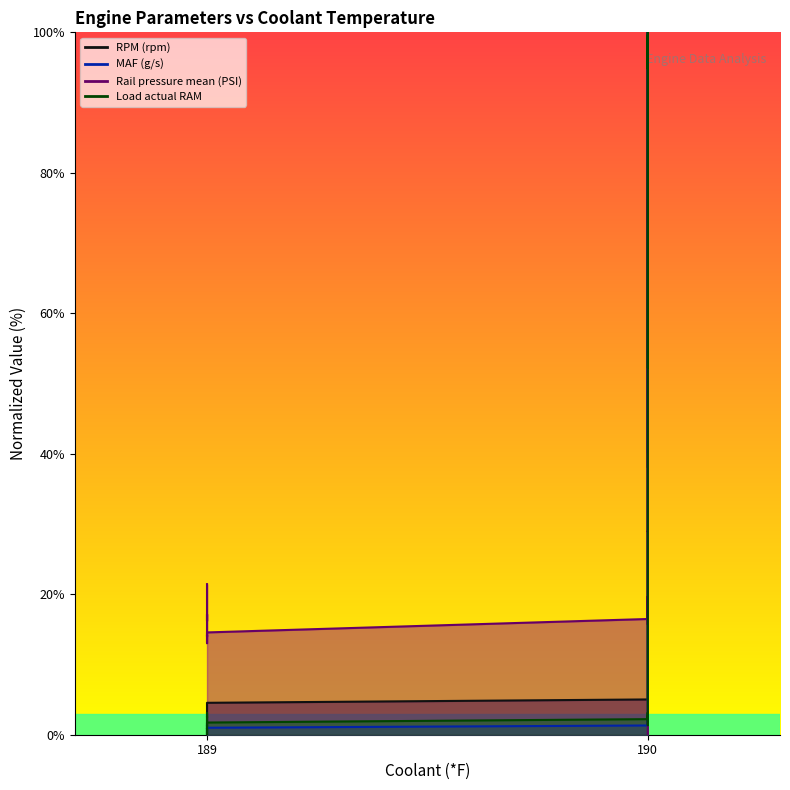

Reading left to right, list all the values displayed in this chart.

RPM (rpm): 0.0	0.7	1.4	1.6	2.0	2.5	3.1	3.3	4.0	4.5	5.0	5.5	6.2	6.9	7.7	8.1	8.8	9.2	10.1	10.8	11.2	12.0	15.2	16.6	20.1	22.9	26.1	30.1	34.2	40.2	47.1	54.1	63.5	80.9	100.0	84.6	45.8	45.4	40.7	38.1
MAF (g/s): 1.5	1.2	1.3	0.9	0.0	0.1	0.4	0.6	0.7	1.0	1.3	1.6	1.8	2.0	2.1	2.2	1.9	2.0	1.7	1.6	2.4	3.7	11.4	17.6	21.3	24.7	29.0	35.0	43.0	53.8	66.8	79.0	85.9	92.5	100.0	95.8	77.6	58.3	44.9	40.3
Rail pressure mean (PSI): 21.4	17.2	16.2	17.2	13.0	13.4	14.1	14.2	14.0	14.6	16.5	17.1	17.4	17.7	19.7	19.7	16.9	18.0	18.0	15.7	18.9	29.0	28.9	33.2	38.9	43.2	47.4	48.8	52.2	57.2	63.8	66.7	69.8	76.2	73.0	100.0	82.0	5.7	1.8	0.0
Load actual RAM: 3.1	2.5	2.6	0.8	0.0	0.1	1.0	0.8	1.1	1.7	2.2	2.7	2.9	3.0	3.1	2.9	2.5	2.7	1.4	1.8	3.7	16.9	25.7	30.1	35.4	40.5	46.9	55.2	66.1	79.1	93.4	100.0	99.5	94.8	96.4	99.6	89.9	66.3	57.2	52.3